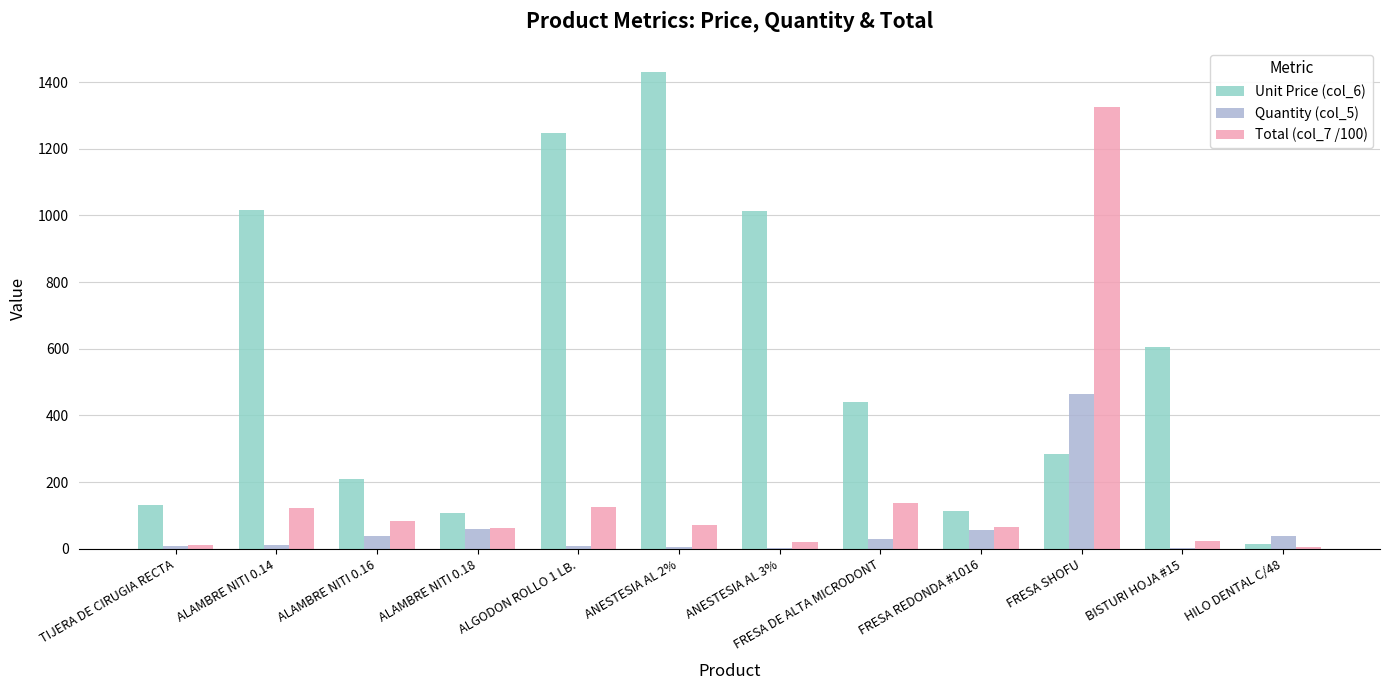

What is the difference between the Unit Price (col_6) values at FRESA REDONDA #1016 and ALAMBRE NITI 0.16?

95.0